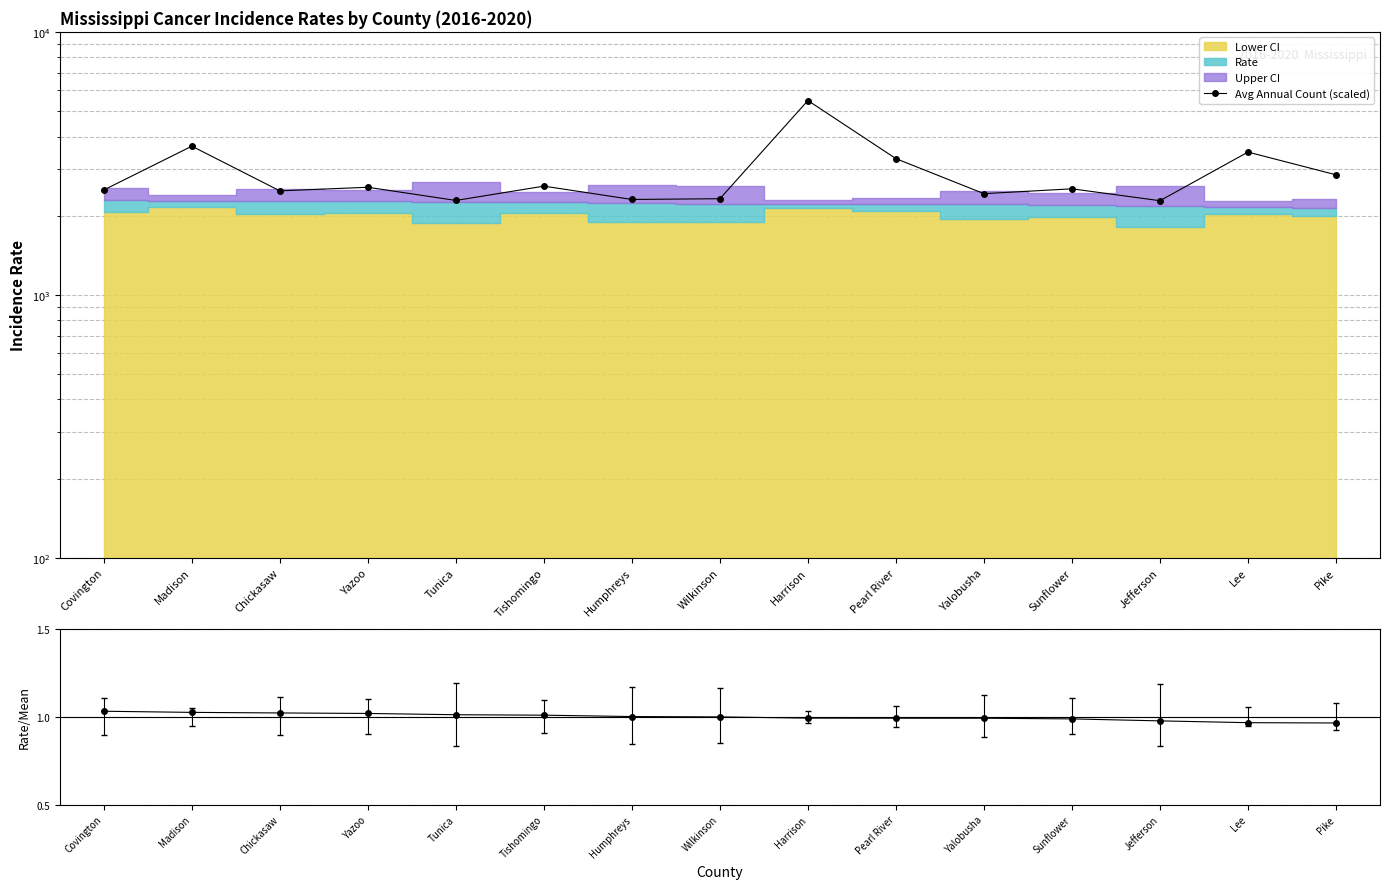

Between Madison and Wilkinson, which is larger?

Madison